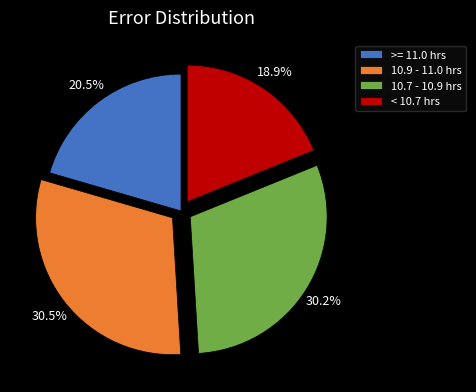

How many slices are in this pie chart?

4